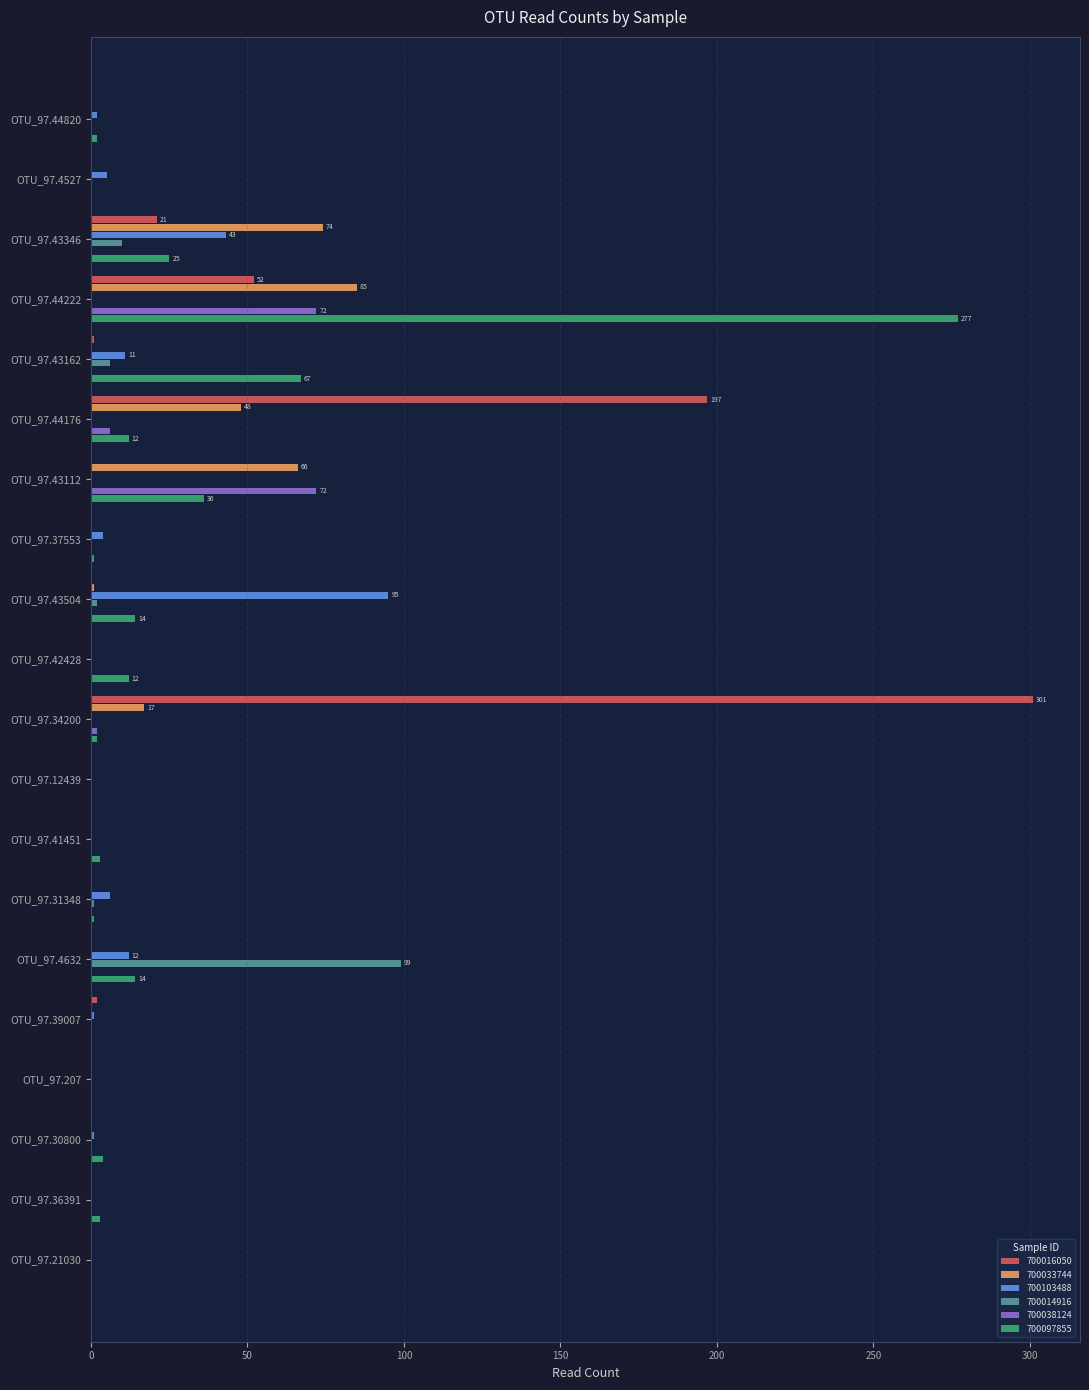

Is the value of 700033744 at OTU_97.34200 greater than the value of 700097855 at OTU_97.43112?

No